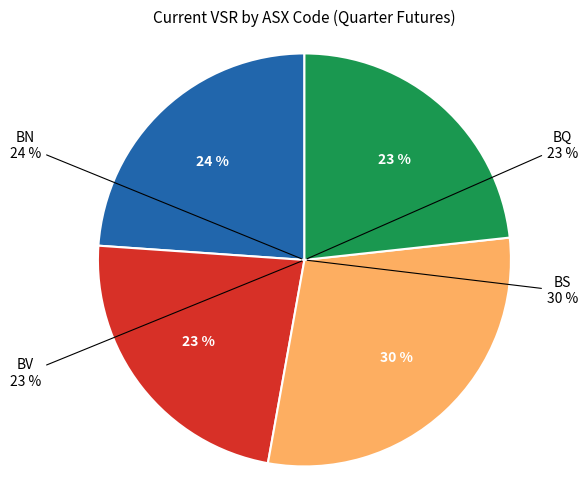

Does BV account for over 50% of the chart?

No